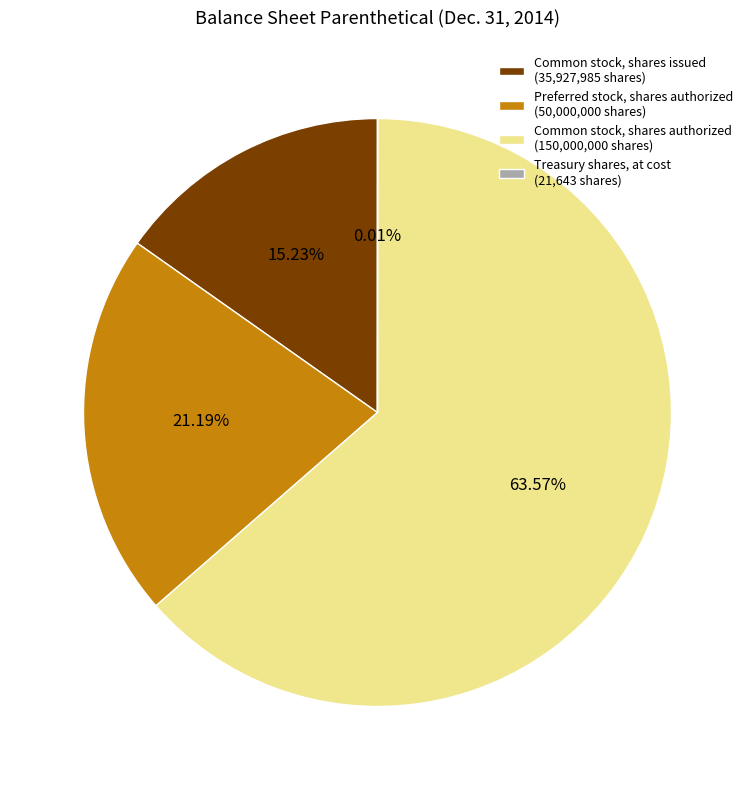

Is it true that Common stock, shares authorized is 75% of the pie?

False